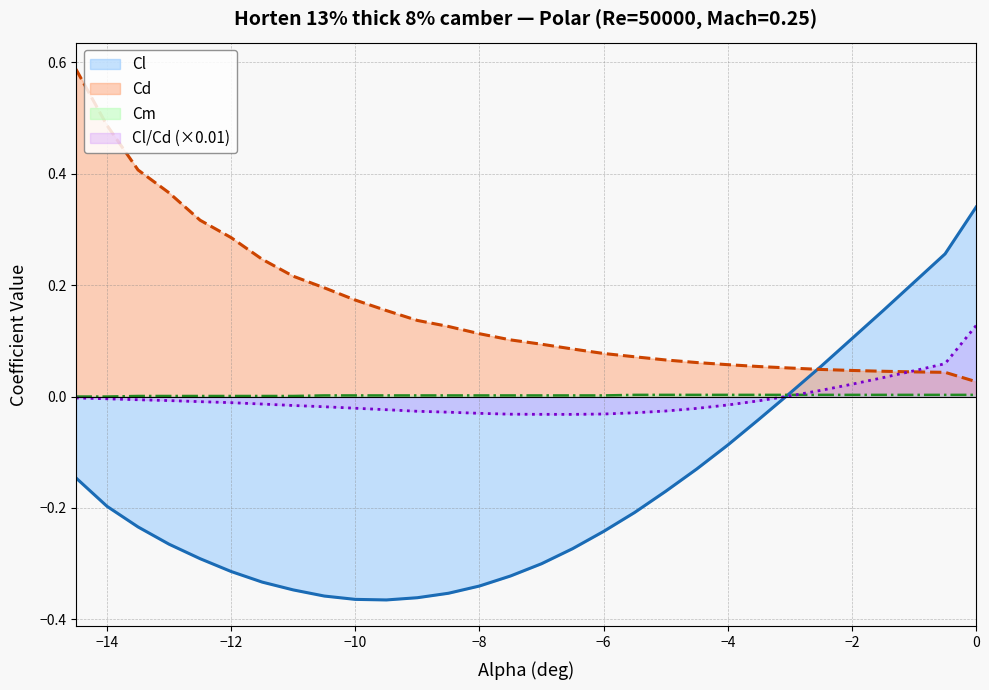

Which series has the widest spread of values?

Cl